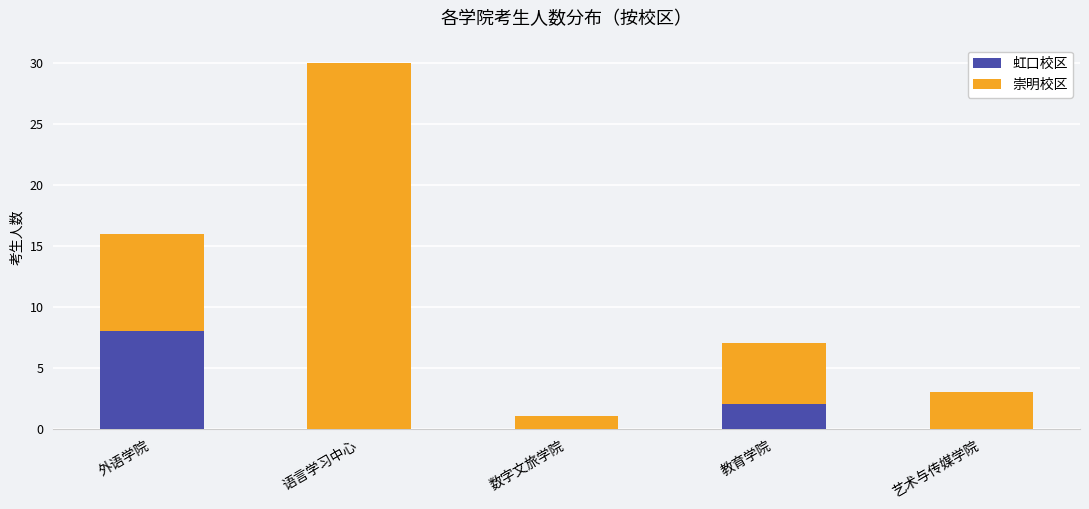

What is the total value across all series at 外语学院?

16